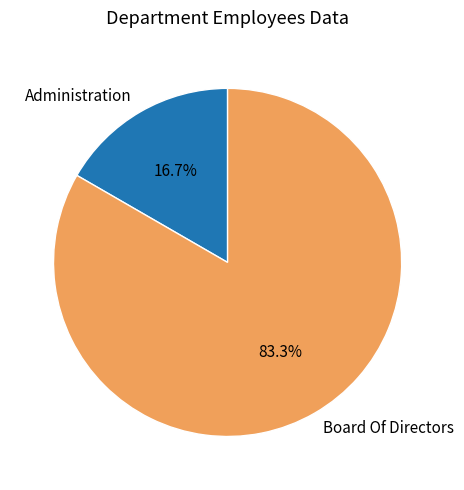

Does any single category account for the majority?

Yes